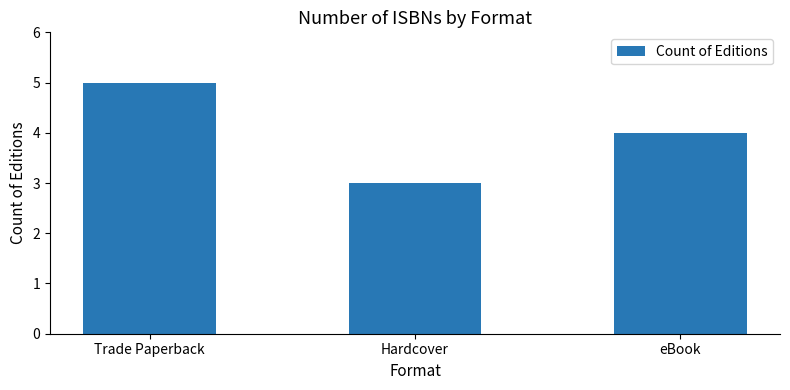

What is the difference between the maximum and minimum values?

2